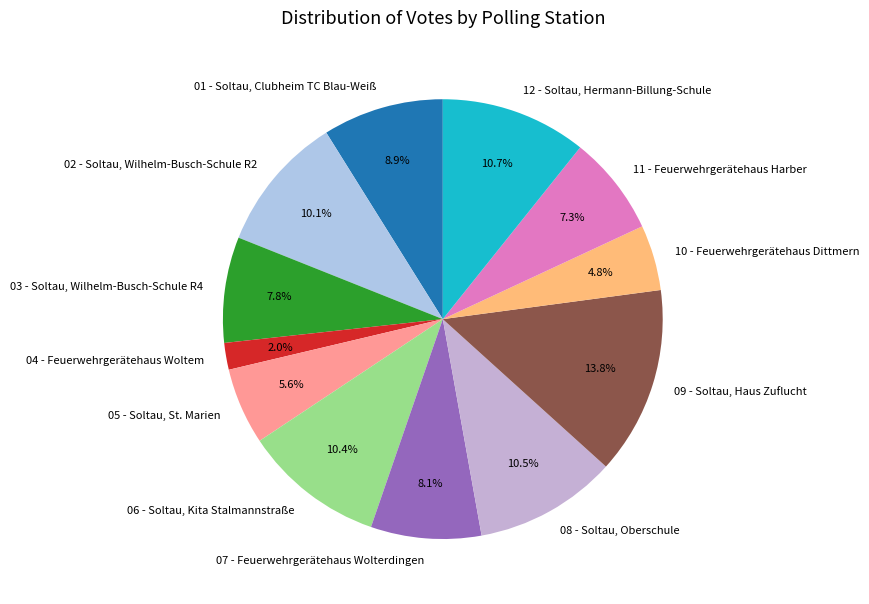

What percentage do 03 - Soltau, Wilhelm-Busch-Schule R4 and 10 - Feuerwehrgerätehaus Dittmern together represent?

12.6%